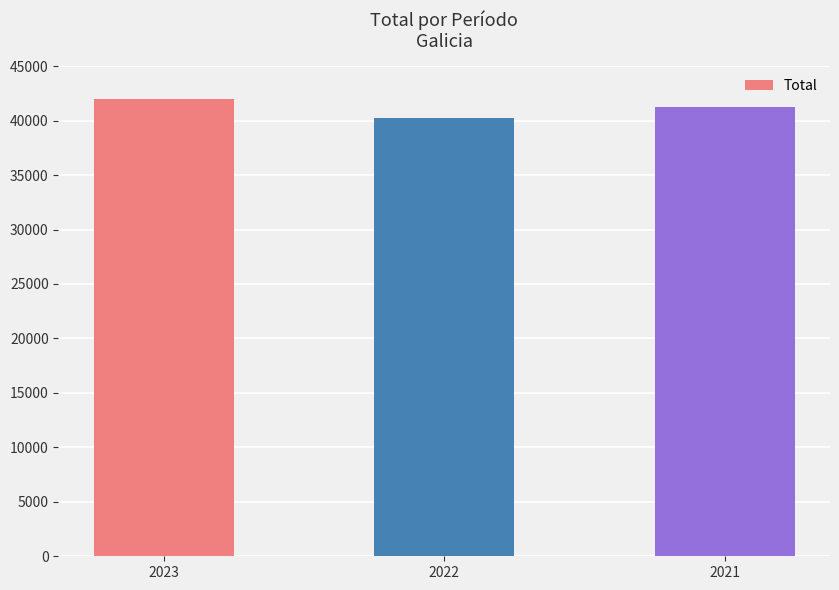

Rank the categories by value from highest to lowest.

2023, 2021, 2022